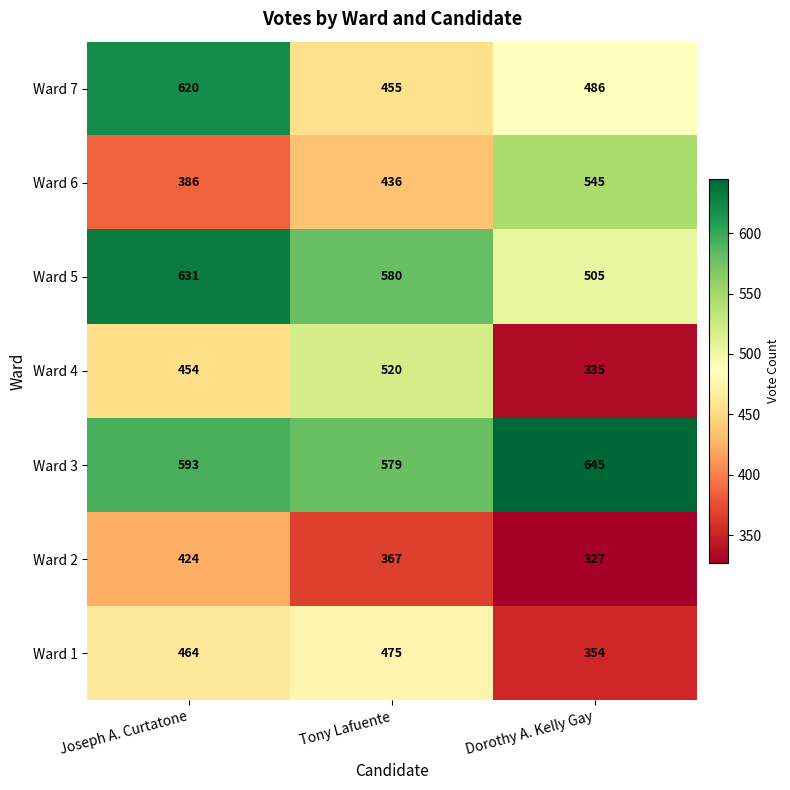

Reading right to left, what are all the values shown in this chart?

Ward 7: 486	455	620
Ward 6: 545	436	386
Ward 5: 505	580	631
Ward 4: 335	520	454
Ward 3: 645	579	593
Ward 2: 327	367	424
Ward 1: 354	475	464